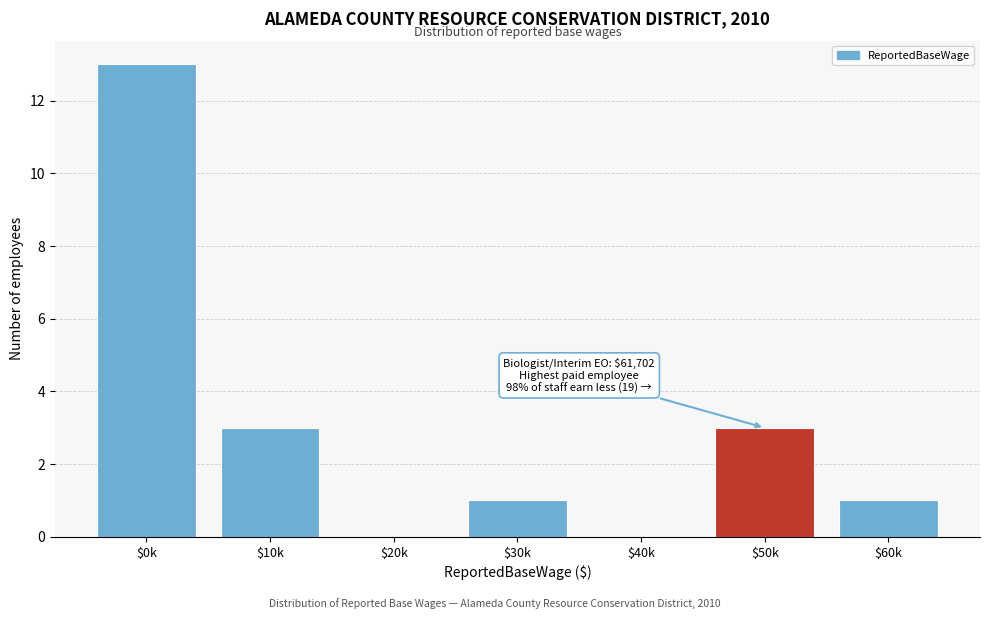

At which category does the chart reach its peak across all series?

$0k